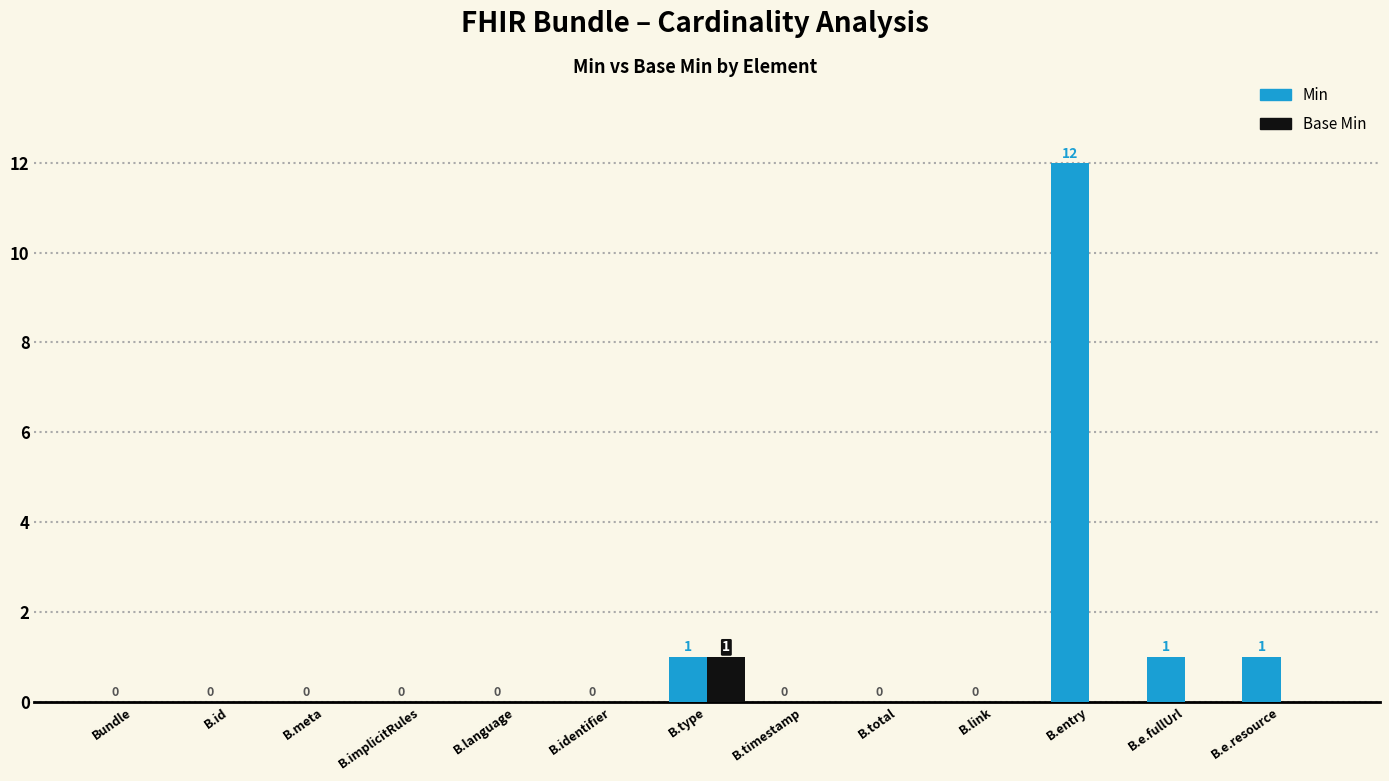

Which series has the largest range (max minus min)?

Min